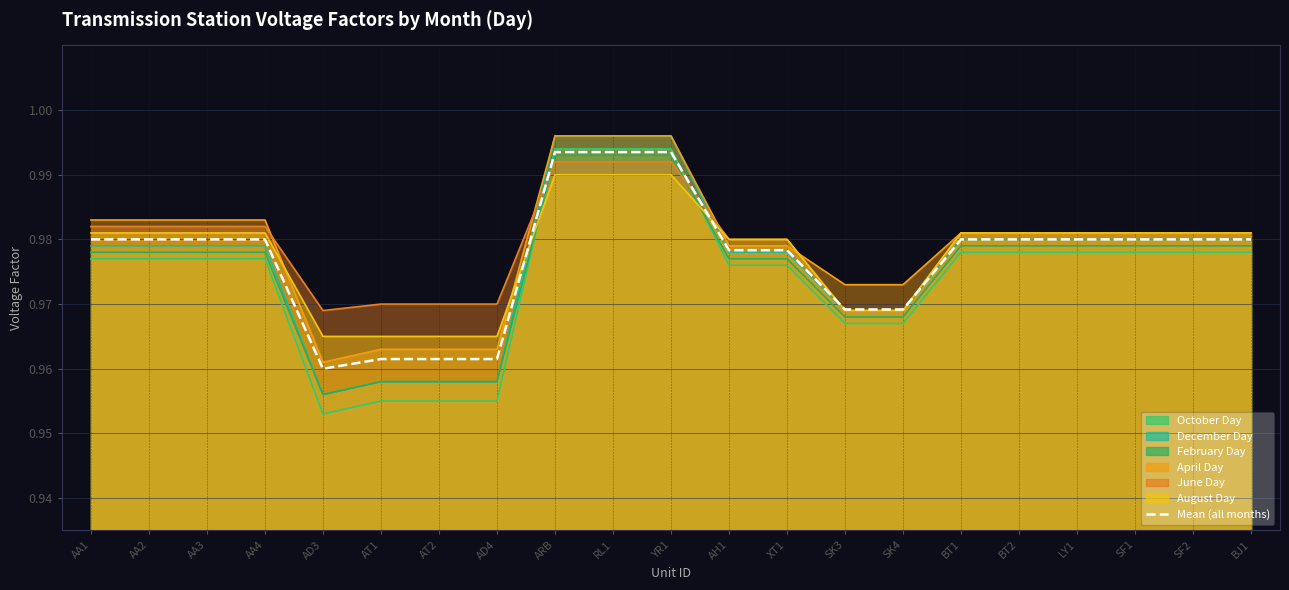

List the labels in order of value, largest first.

ARB, RL1, YR1, AA1, AA2, AA3, AA4, BT1, BT2, LY1, SF1, SF2, BJ1, AH1, XT1, SK3, SK4, AT1, AT2, AD4, AD3